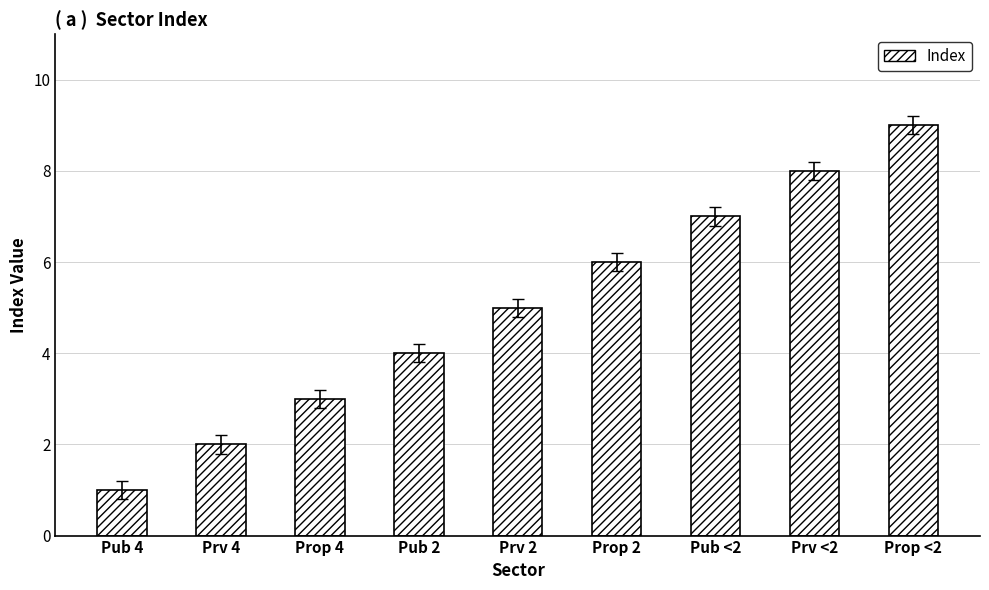

How many values are below 5?

4